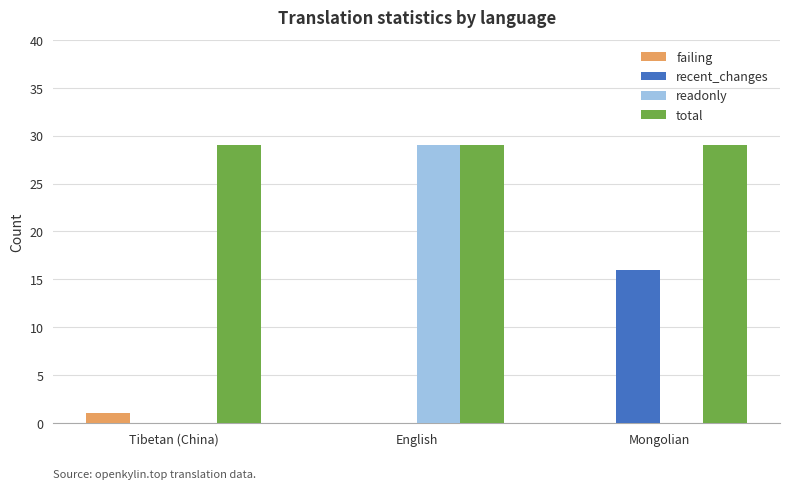

What is the average value of the recent_changes series?

5